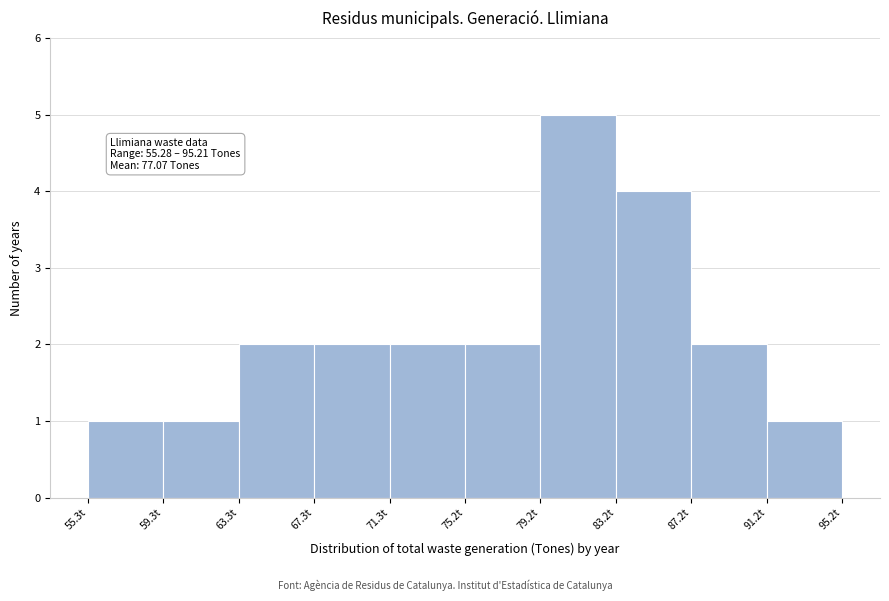

Over which range of the x-axis is the bar tallest?

79.0 to 83.0